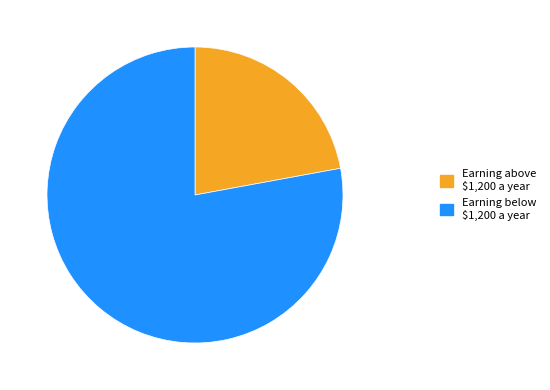

True or false: Earning above $1,200 a year accounts for 22% of the total.

True